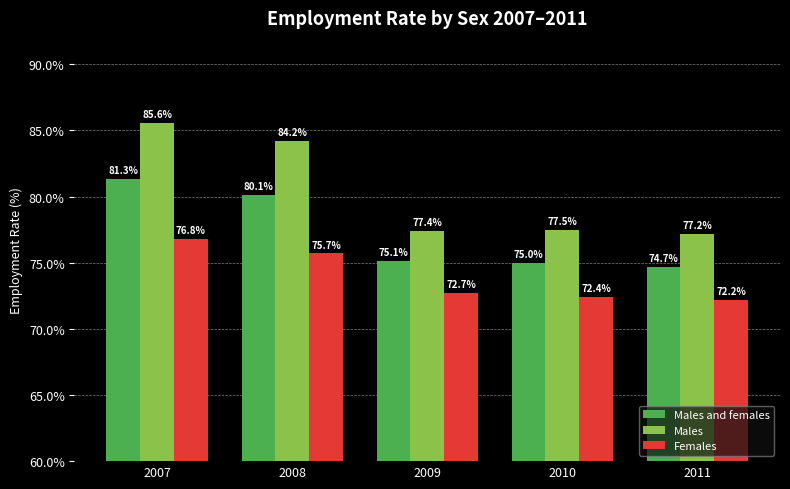

Which series has the largest range (max minus min)?

Males